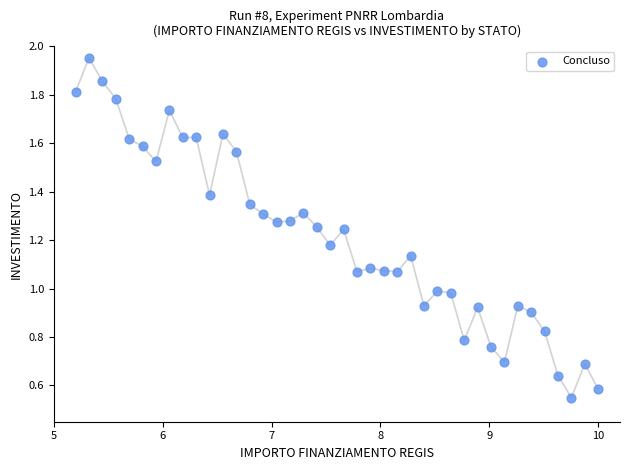

What is the range of X values (max minus min)?

4.8